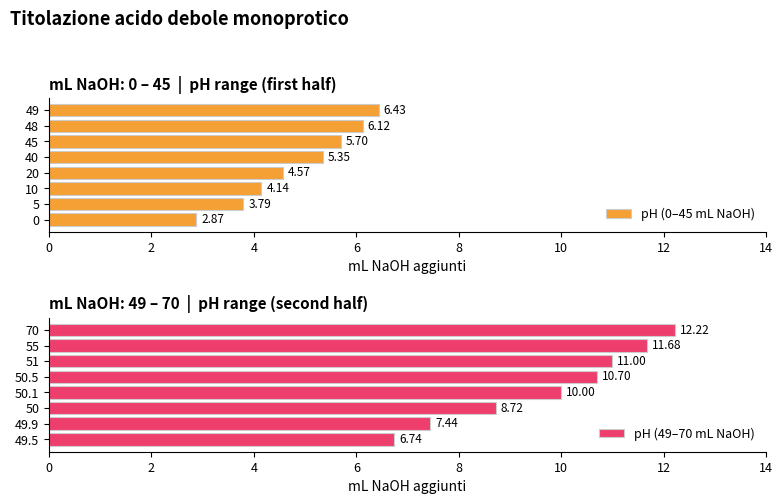

Between 4 and 14, which series saw the biggest shift?

pH (49–70 mL NaOH)